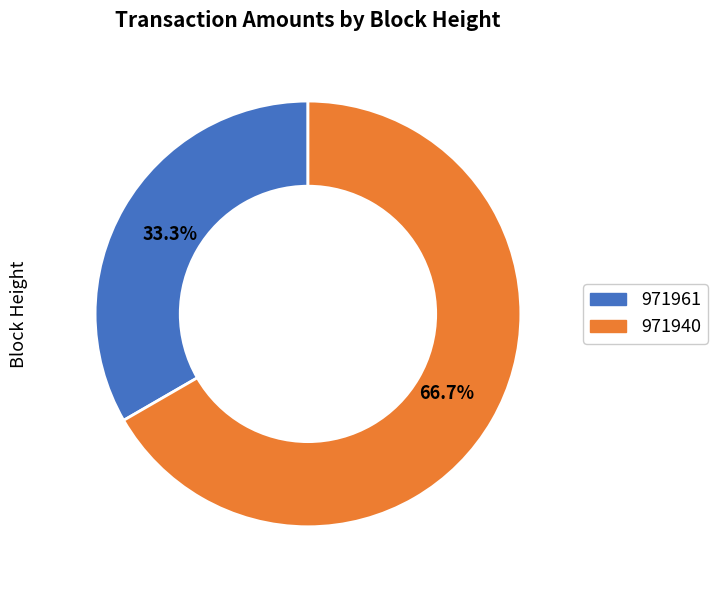

The 971961 slice represents 26% of the pie. True or false?

False